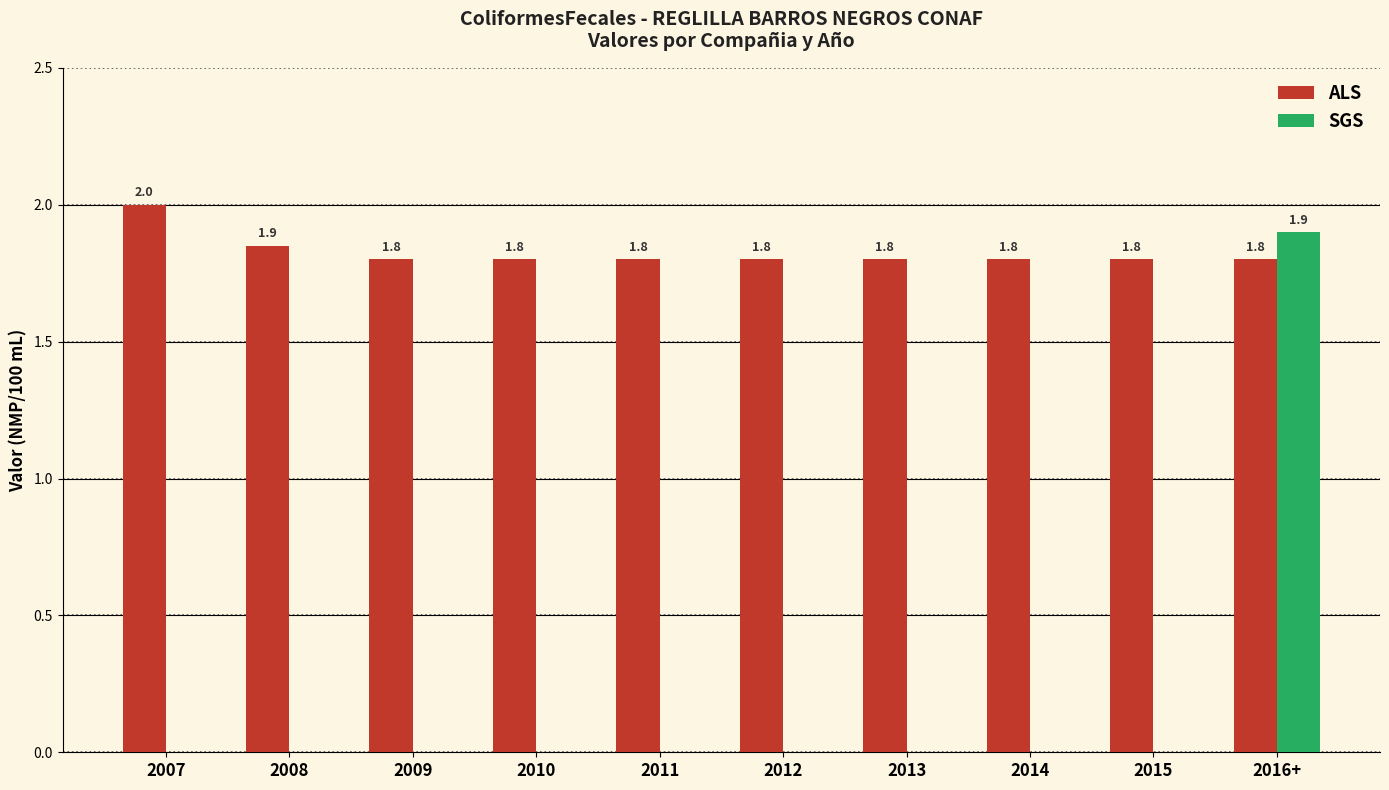

How many series are shown in this chart?

2